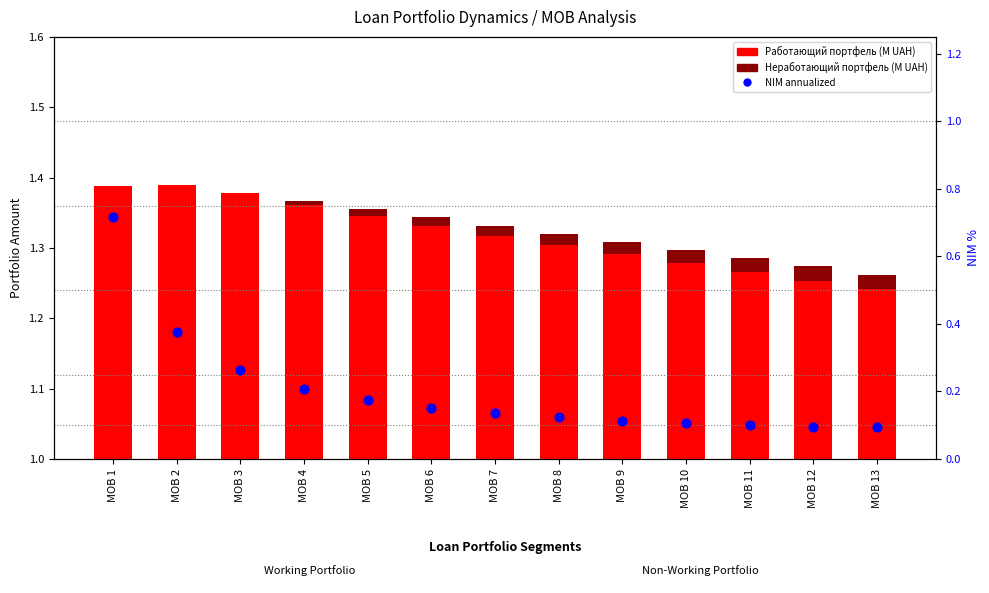

Which series reaches the maximum Y coordinate?

Работающий портфель